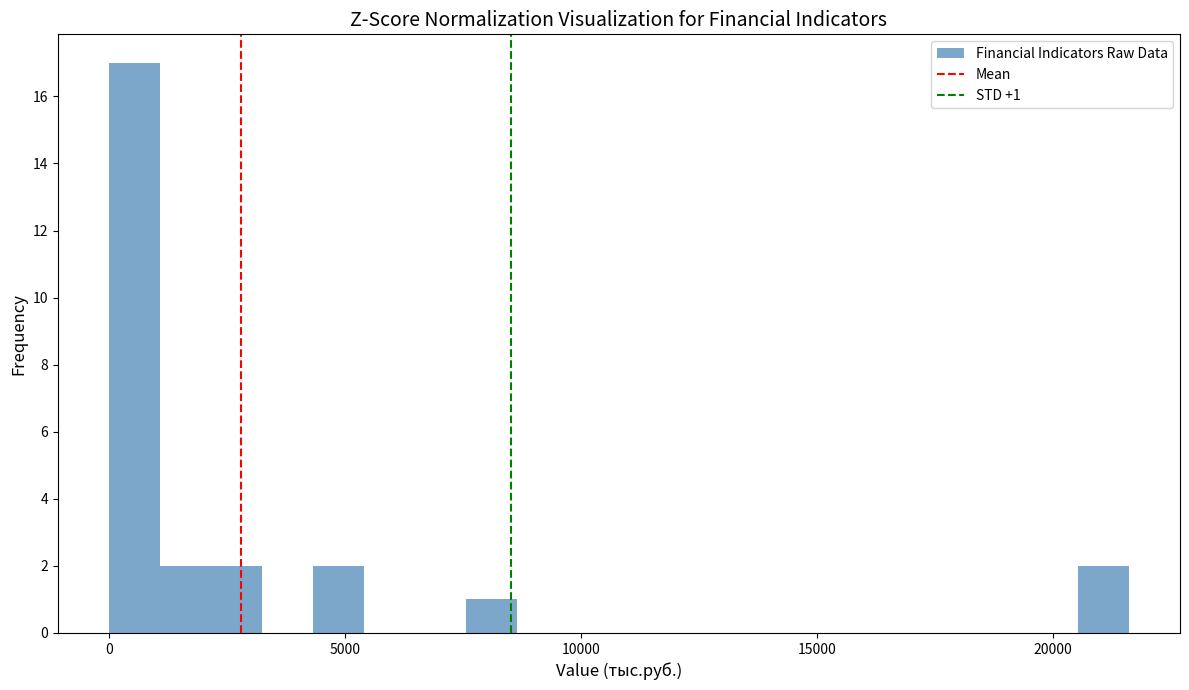

Around what value on the x-axis is the tallest bar? Give the approximate position of its centre, as read against the axis.

500